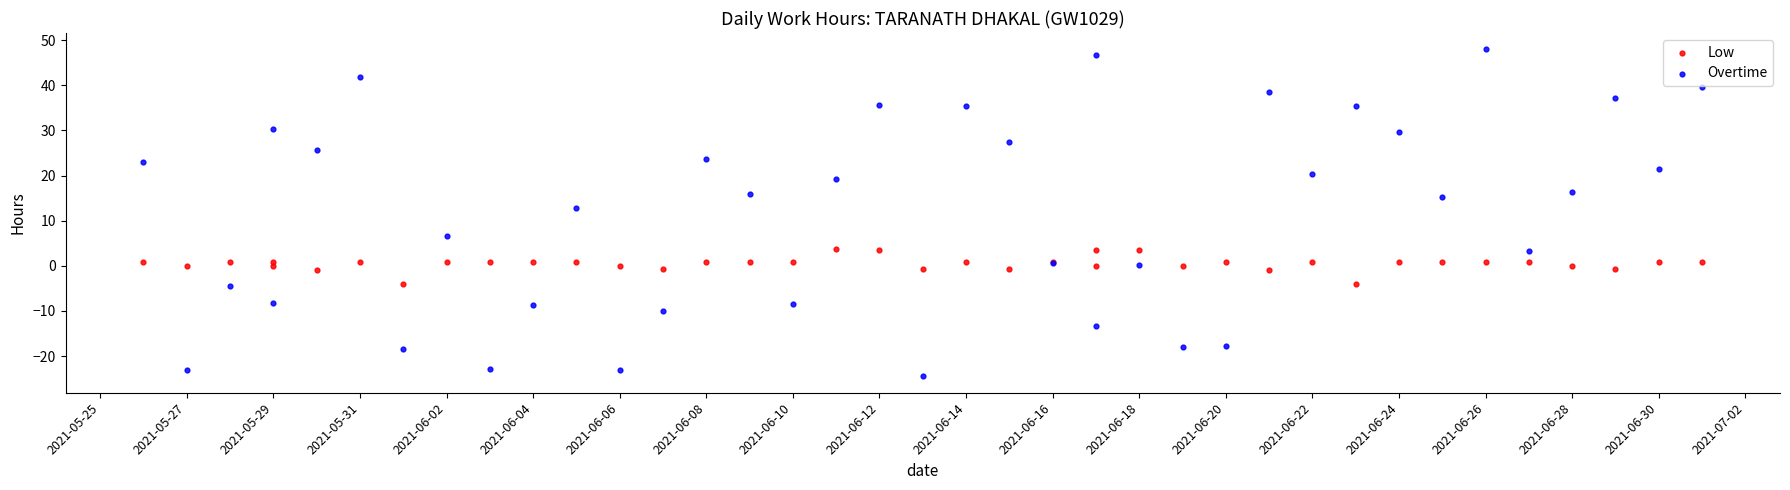

In the Overtime series, what Y value is closest to 11?

12.9